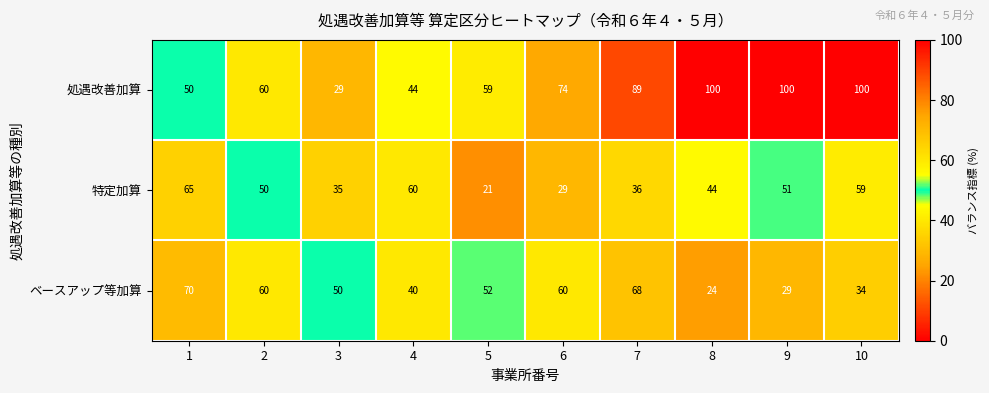

What is the difference between the maximum and second lowest values in the 処遇改善加算 series?

56